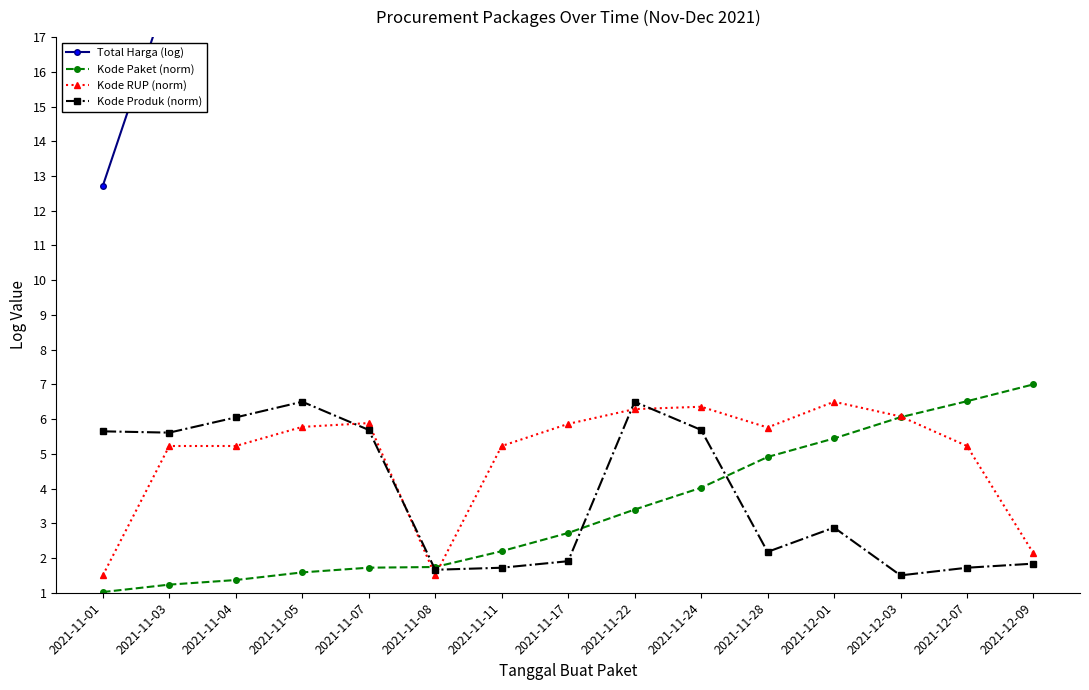

Reading left to right, transcribe all the data shown in this chart.

Total Harga (log): 2021-11-01=12.7	2021-11-03=18.4	2021-11-04=17.3	2021-11-05=20.0	2021-11-07=21.1	2021-11-08=17.7	2021-11-11=17.5	2021-11-17=17.4	2021-11-22=20.0	2021-11-24=20.0	2021-11-28=19.7	2021-12-01=17.8	2021-12-03=17.8	2021-12-07=17.1	2021-12-09=20.1
Kode Paket (norm): 2021-11-01=1.0	2021-11-03=1.2	2021-11-04=1.4	2021-11-05=1.6	2021-11-07=1.7	2021-11-08=1.7	2021-11-11=2.2	2021-11-17=2.7	2021-11-22=3.4	2021-11-24=4.0	2021-11-28=4.9	2021-12-01=5.4	2021-12-03=6.1	2021-12-07=6.5	2021-12-09=7.0
Kode RUP (norm): 2021-11-01=1.5	2021-11-03=5.2	2021-11-04=5.2	2021-11-05=5.8	2021-11-07=5.9	2021-11-08=1.5	2021-11-11=5.2	2021-11-17=5.9	2021-11-22=6.3	2021-11-24=6.4	2021-11-28=5.8	2021-12-01=6.5	2021-12-03=6.1	2021-12-07=5.2	2021-12-09=2.1
Kode Produk (norm): 2021-11-01=5.6	2021-11-03=5.6	2021-11-04=6.0	2021-11-05=6.5	2021-11-07=5.7	2021-11-08=1.7	2021-11-11=1.7	2021-11-17=1.9	2021-11-22=6.5	2021-11-24=5.7	2021-11-28=2.2	2021-12-01=2.9	2021-12-03=1.5	2021-12-07=1.7	2021-12-09=1.8